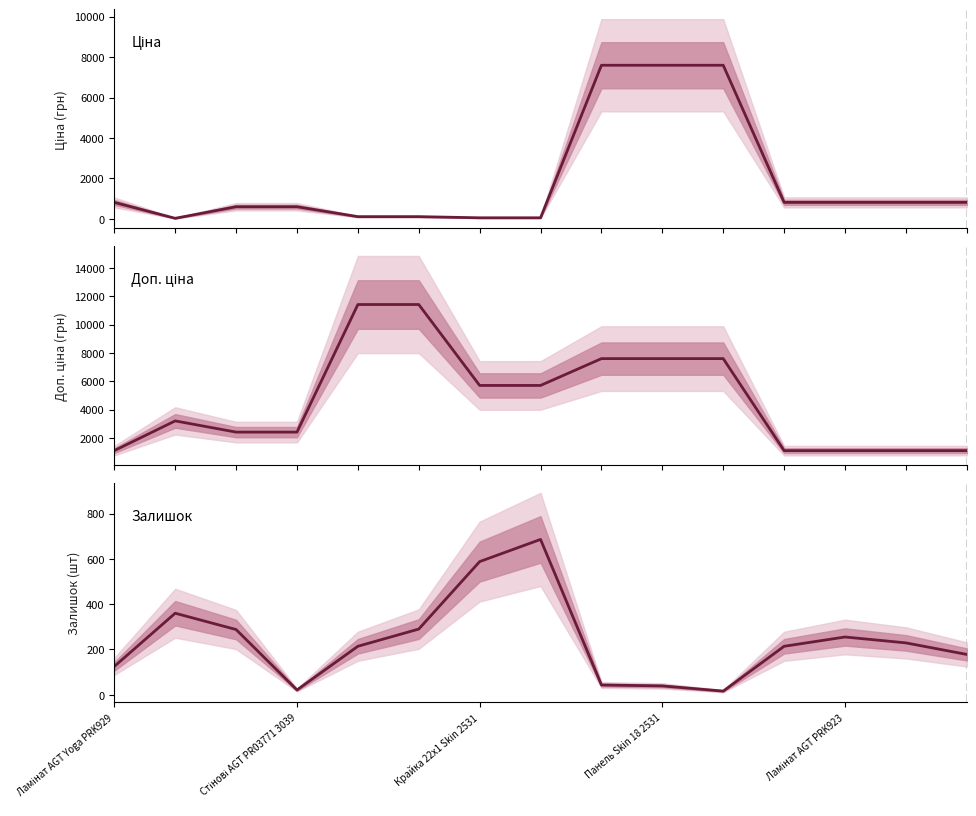

What is the difference between the maximum and minimum values in the Залишок series?

670.0